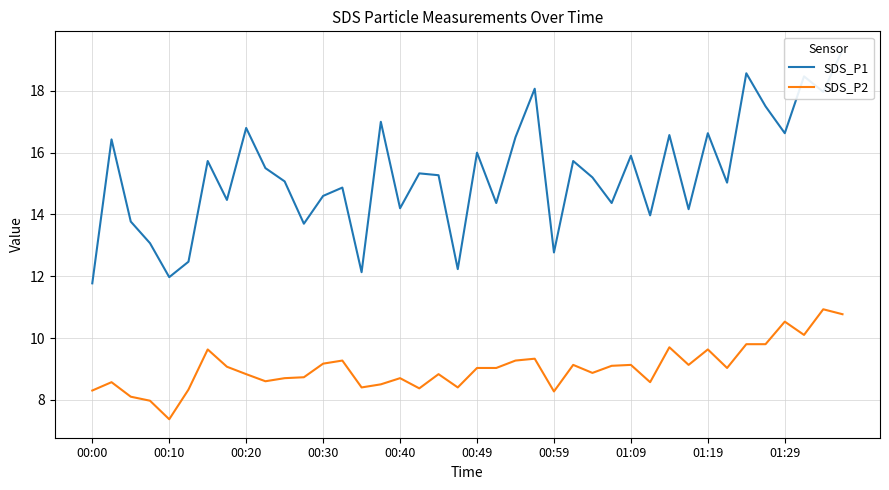

Between 35 and 39, which series saw the biggest shift?

SDS_P1